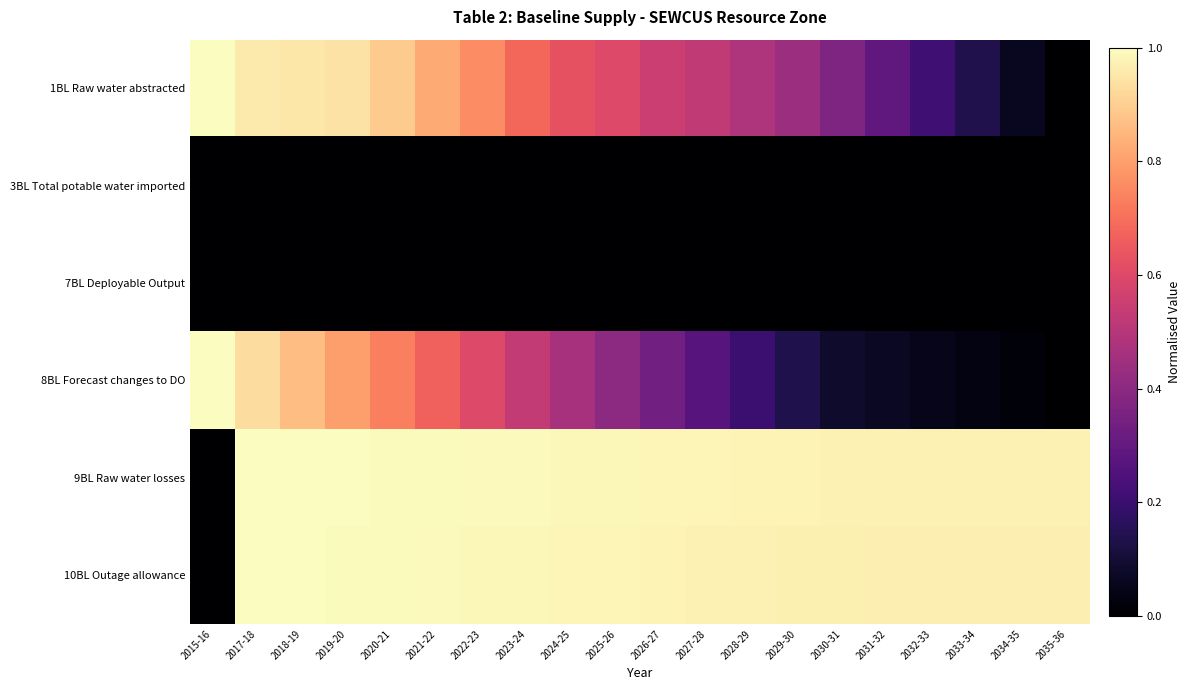

Which label corresponds to the largest value in the chart?

2015-16